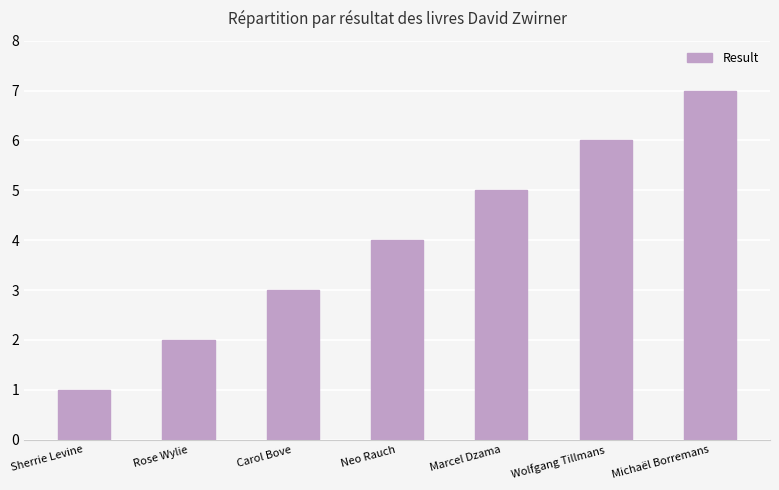

What value does the data have at Neo Rauch?

4